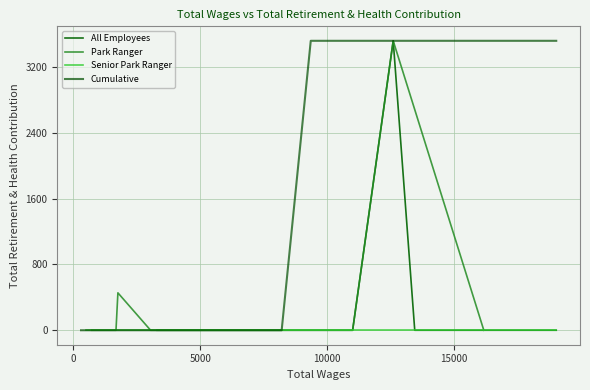

Does the chart display data point markers on the line(s)?

No